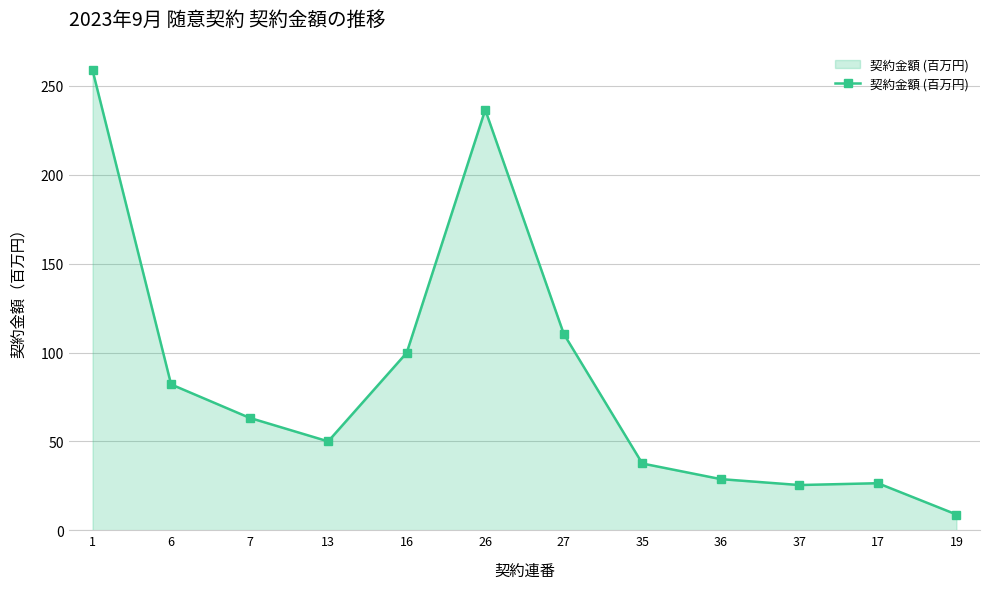

What is the difference between the values at 26 and 27?

126.1